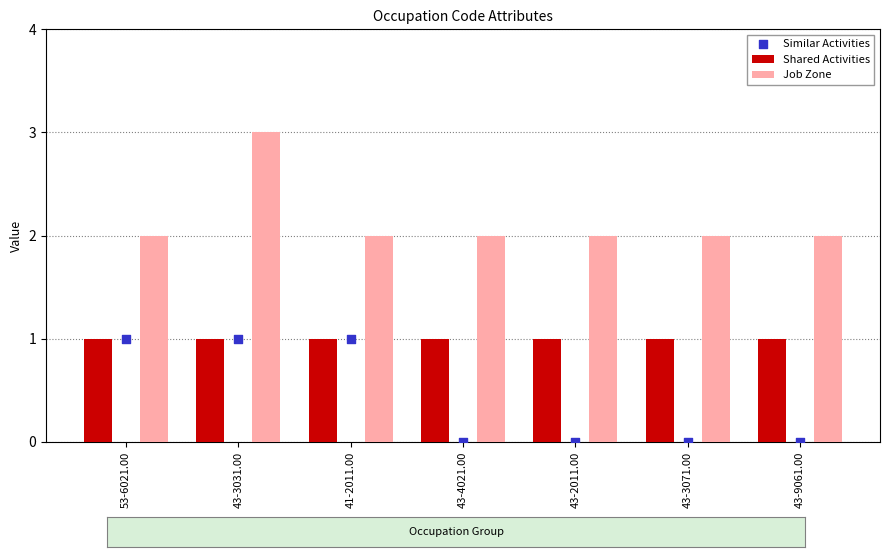

Which series has the largest total across all categories?

Job Zone